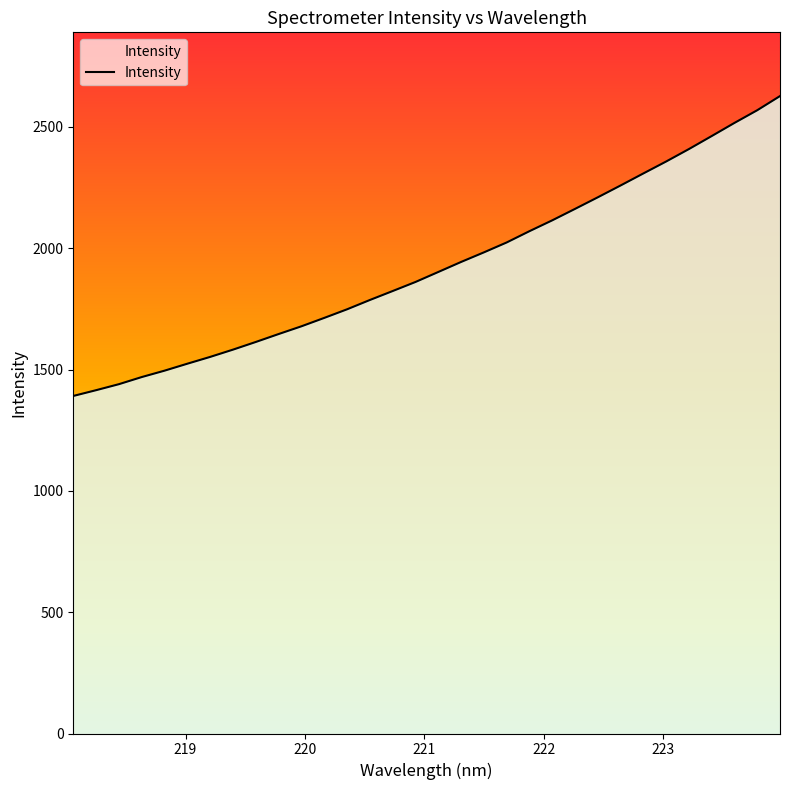

What is the difference between the maximum and minimum values?

1236.0